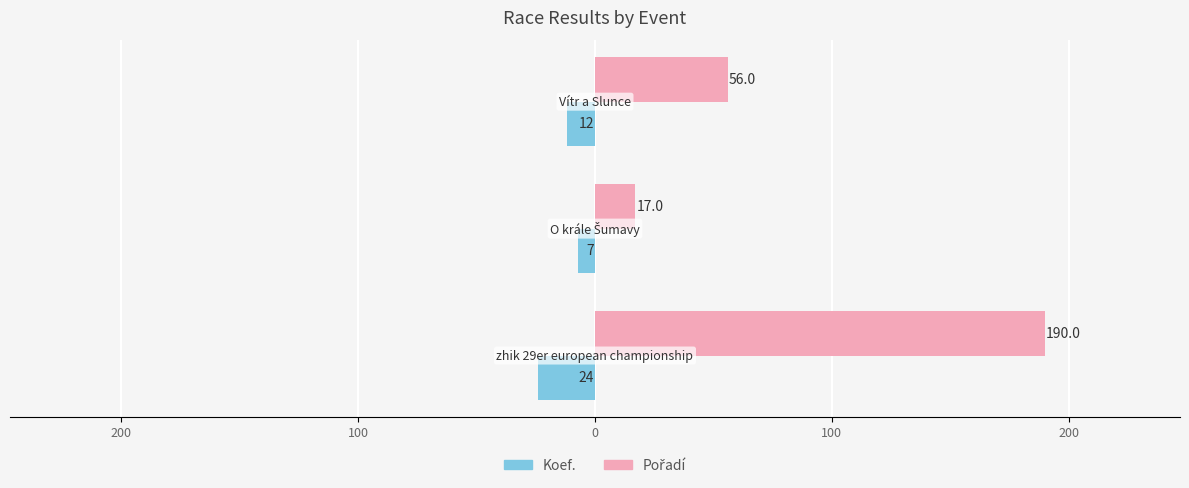

Rank the series by their maximum value, from highest to lowest.

Pořadí, Koef.